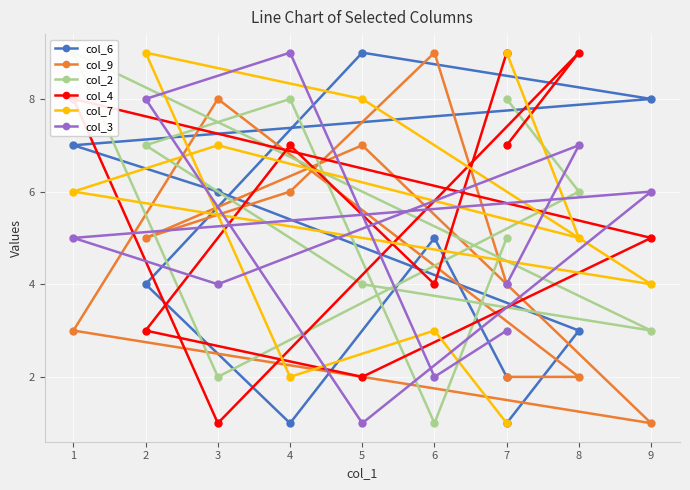

Reading left to right, what are all the values shown in this chart?

col_6: 2	5	1	4	9	8	7	6	3	1
col_9: 4	9	6	5	7	1	3	8	2	2
col_2: 5	1	8	7	4	3	9	2	6	8
col_4: 9	4	7	3	2	5	8	1	9	7
col_7: 1	3	2	9	8	4	6	7	5	9
col_3: 3	2	9	8	1	6	5	4	7	4